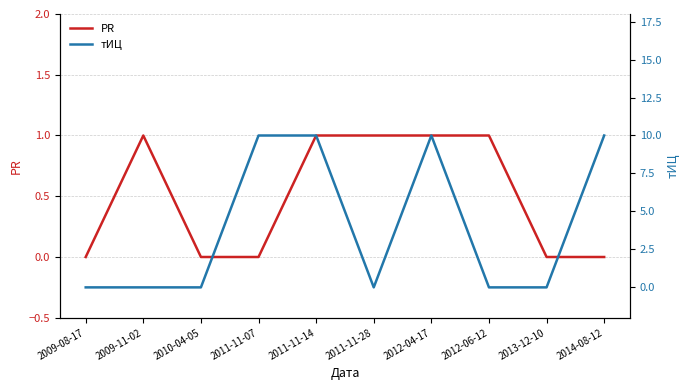

Which series has the largest range (max minus min)?

тИЦ